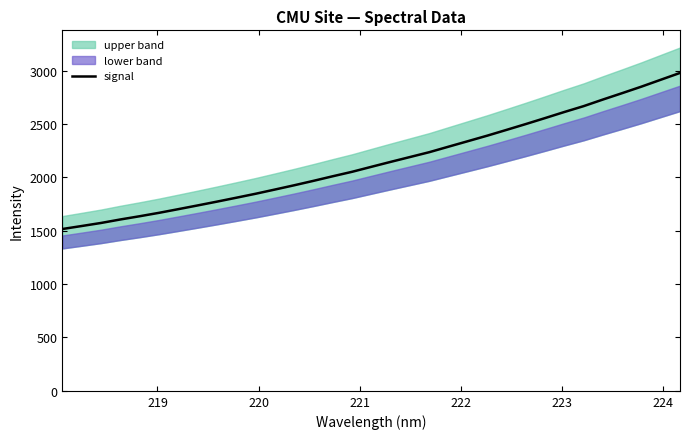

What is the smallest value displayed?

1516.6